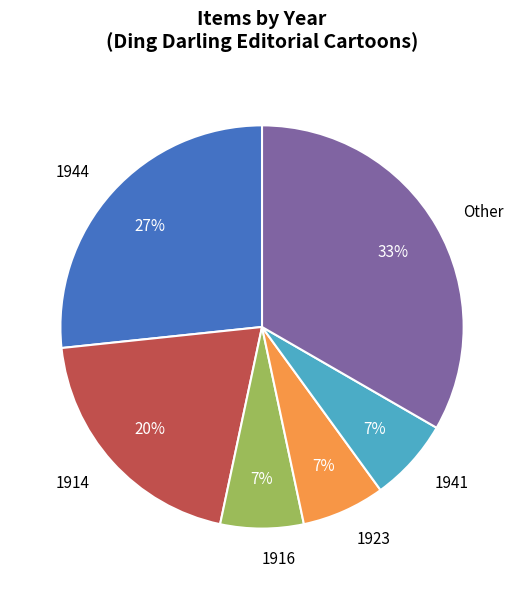

To the nearest percent, what portion does 1923 represent?

7%